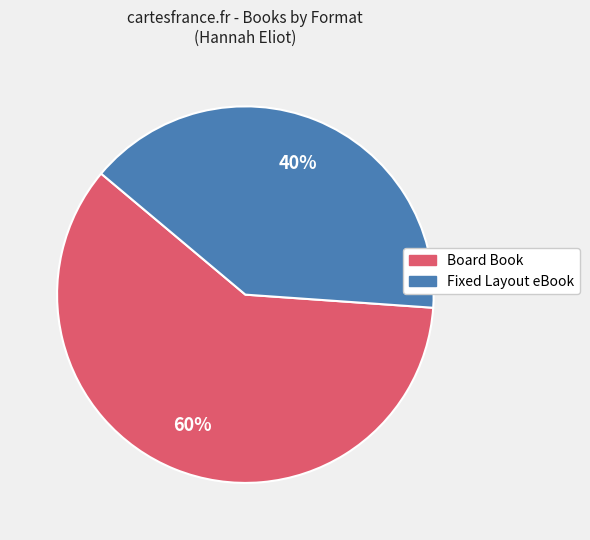

Is it true that Fixed Layout eBook is 40% of the pie?

True